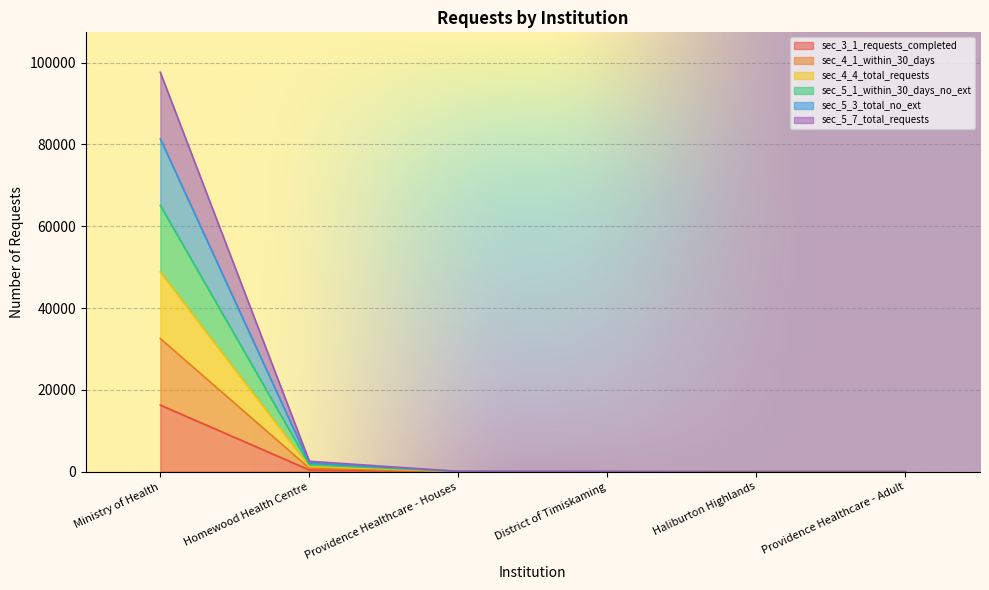

The sec_3_1_requests_completed series shows 0 at Haliburton Highlands. True or false?

True